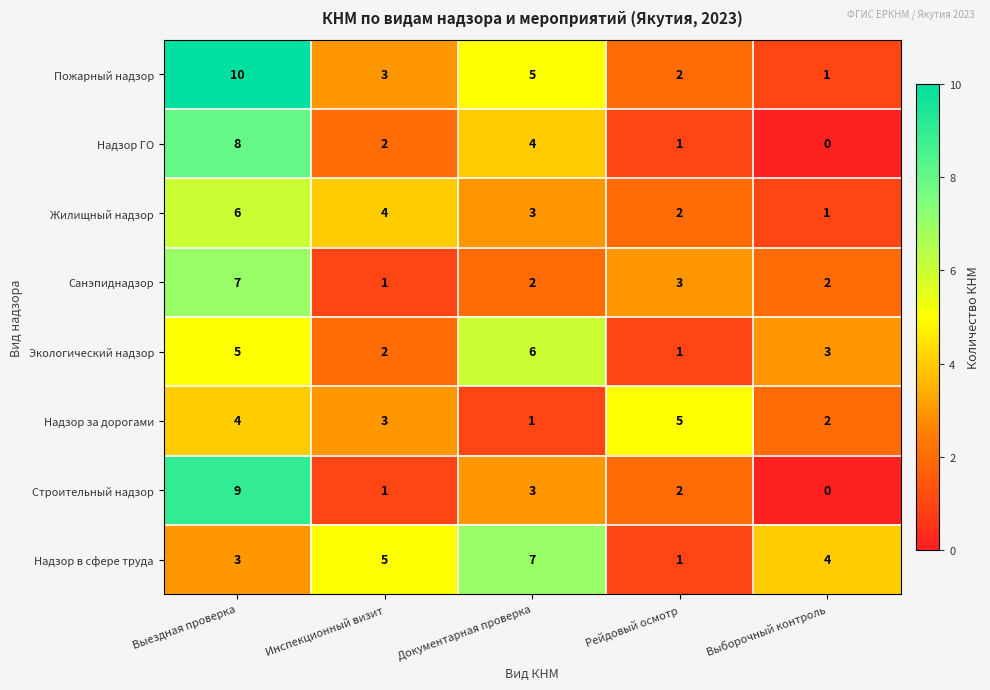

At Выездная проверка, list the series in order from largest to smallest.

Пожарный надзор, Строительный надзор, Надзор ГО, Санэпиднадзор, Жилищный надзор, Экологический надзор, Надзор за дорогами, Надзор в сфере труда